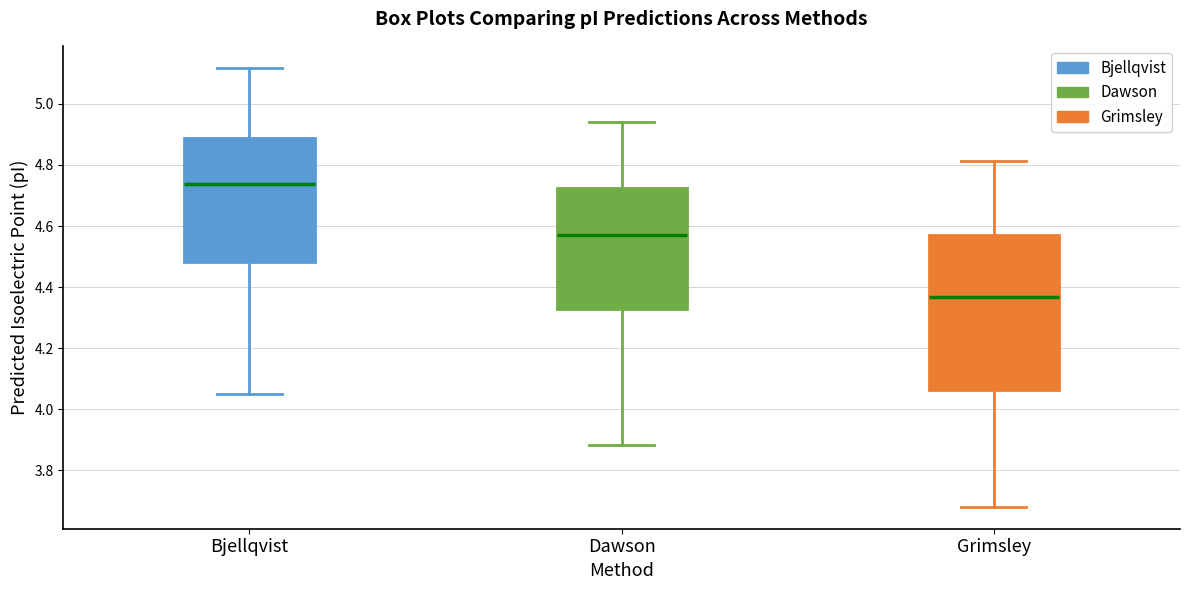

Comparing the boxes themselves (not the whiskers), which one is the tallest?

Grimsley